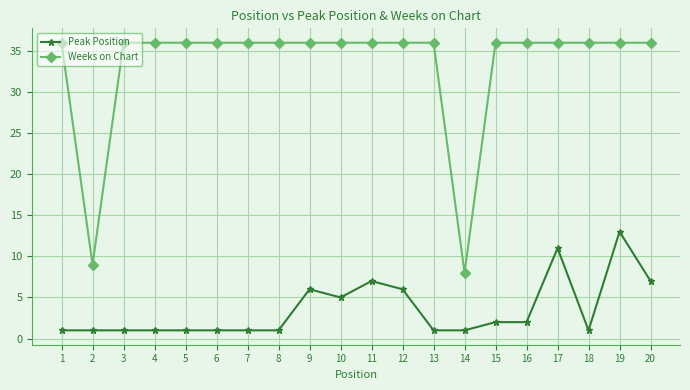

What is the value of the Weeks on Chart point at the 17th from the left?

36